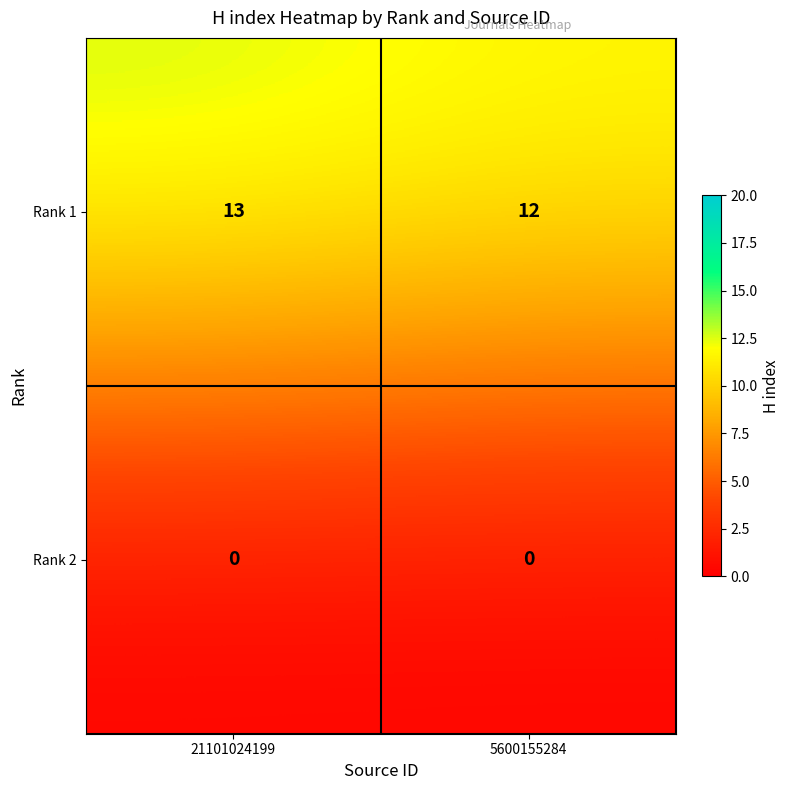

What is the maximum value shown in the chart?

13